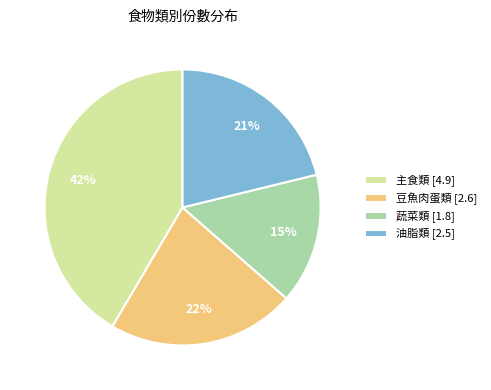

What is the largest slice in the pie chart?

主食類 [4.9]